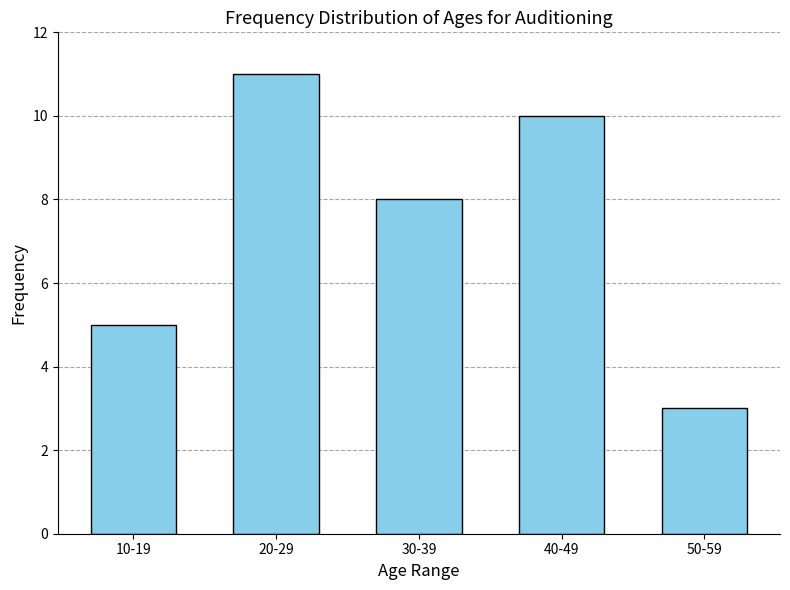

Reading left to right, extract all data points from this chart.

5	11	8	10	3